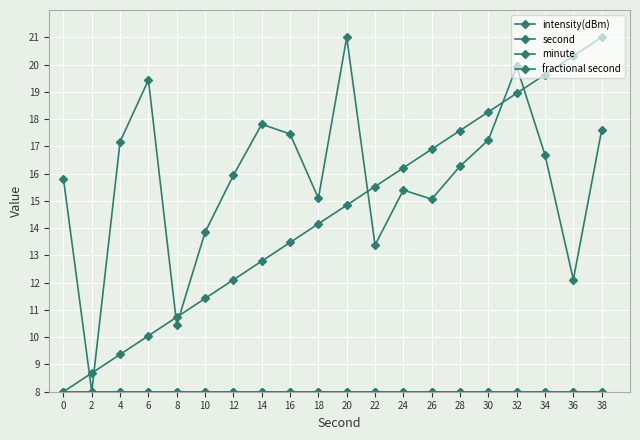

Reading left to right, transcribe all the data shown in this chart.

intensity(dBm): 0=15.8	2=8.0	4=17.2	6=19.4	8=10.4	10=13.8	12=15.9	14=17.8	16=17.5	18=15.1	20=21.0	22=13.4	24=15.4	26=15.1	28=16.3	30=17.2	32=19.9	34=16.7	36=12.1	38=17.6
second: 0=8.0	2=8.7	4=9.4	6=10.1	8=10.7	10=11.4	12=12.1	14=12.8	16=13.5	18=14.2	20=14.8	22=15.5	24=16.2	26=16.9	28=17.6	30=18.3	32=18.9	34=19.6	36=20.3	38=21.0
minute: 0=8.0	2=8.0	4=8.0	6=8.0	8=8.0	10=8.0	12=8.0	14=8.0	16=8.0	18=8.0	20=8.0	22=8.0	24=8.0	26=8.0	28=8.0	30=8.0	32=8.0	34=8.0	36=8.0	38=8.0
fractional second: 0=8.0	2=8.0	4=8.0	6=8.0	8=8.0	10=8.0	12=8.0	14=8.0	16=8.0	18=8.0	20=8.0	22=8.0	24=8.0	26=8.0	28=8.0	30=8.0	32=8.0	34=8.0	36=8.0	38=8.0